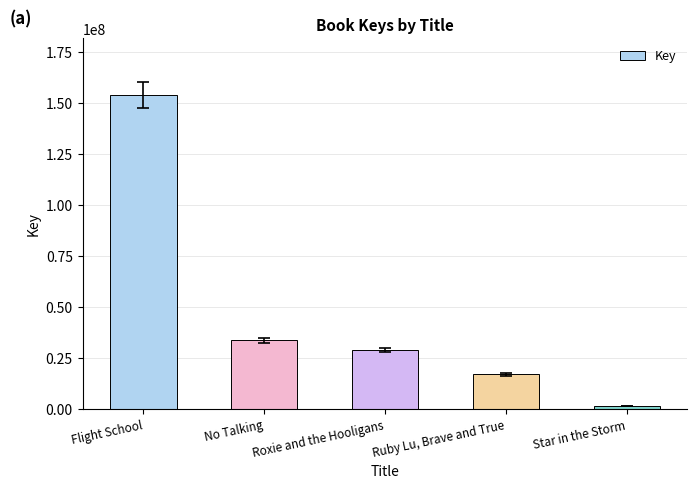

List the labels in order of value, smallest first.

Star in the Storm, Ruby Lu, Brave and True, Roxie and the Hooligans, No Talking, Flight School